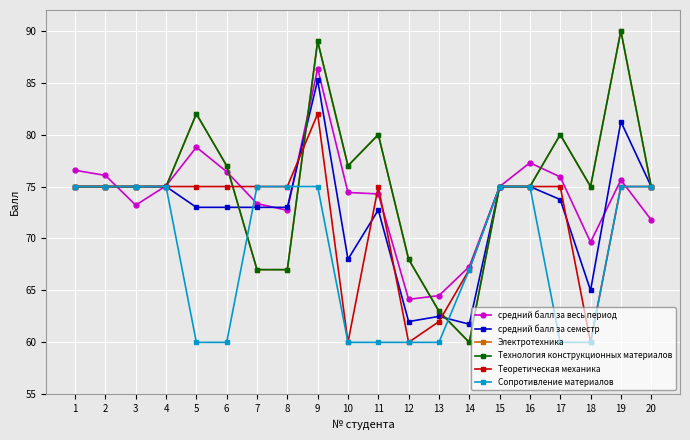

Where is Теоретическая механика nearest to the value 71?

1